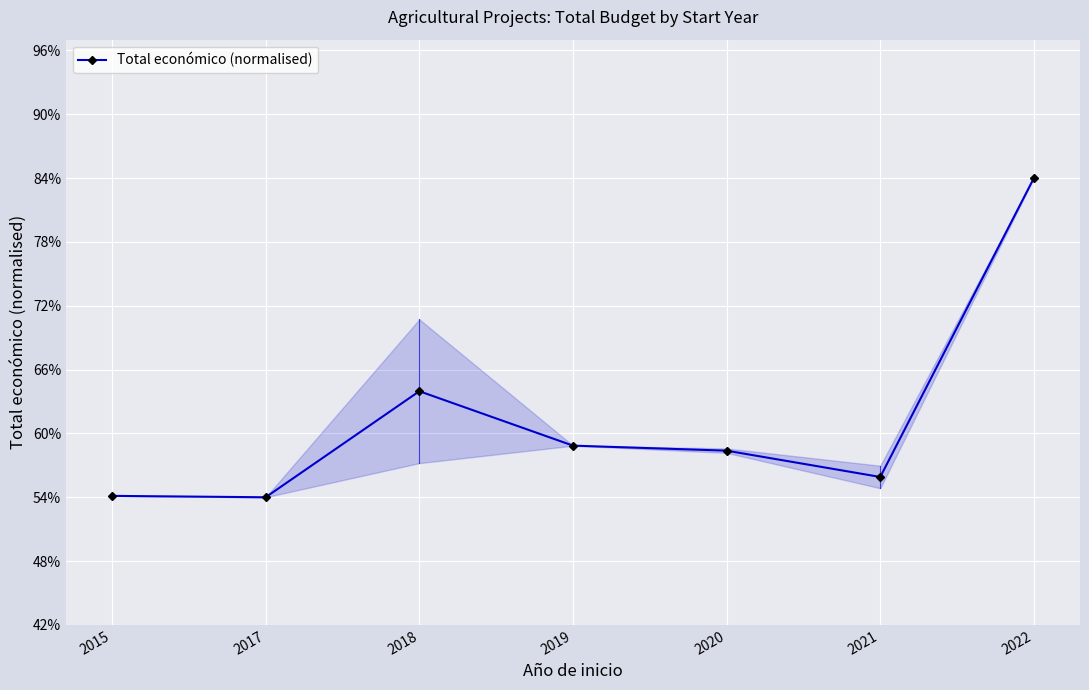

What is the change in value from 2020 to 2022?

+0.3